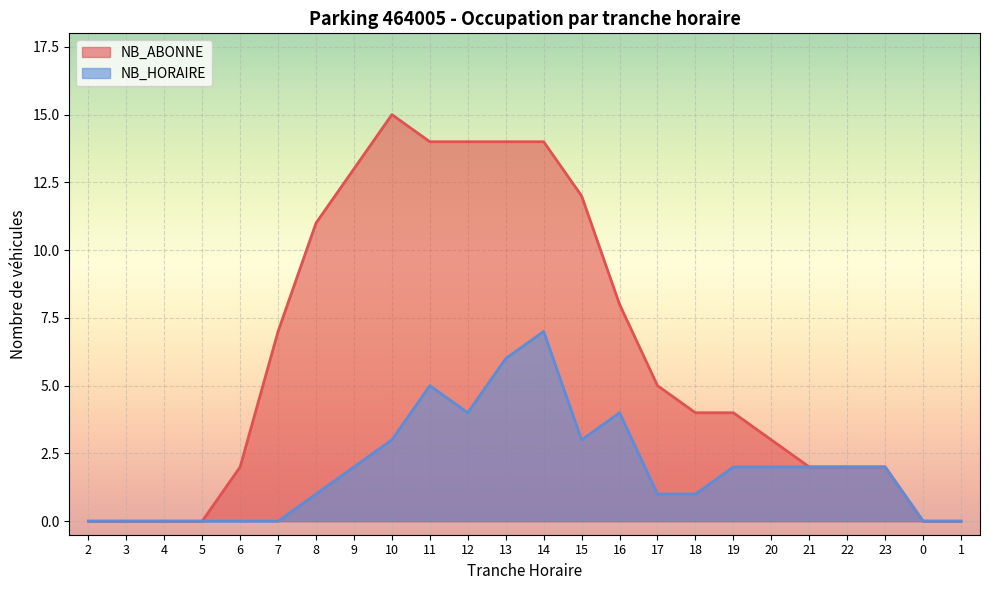

At which category does the chart reach its minimum across all series?

2